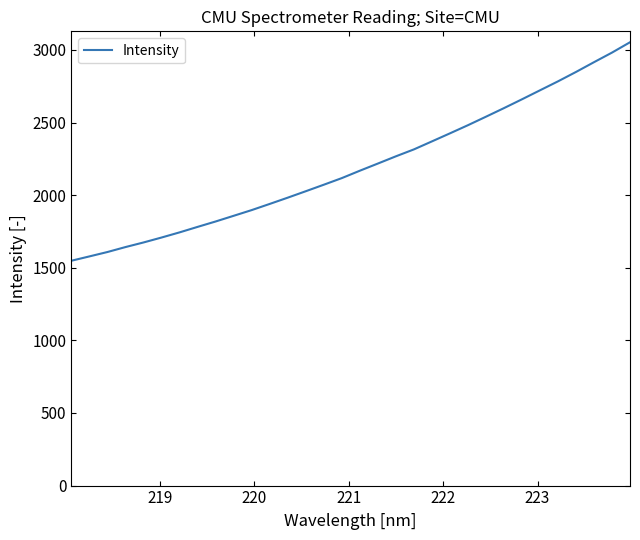

Does the chart have visible grid lines?

No